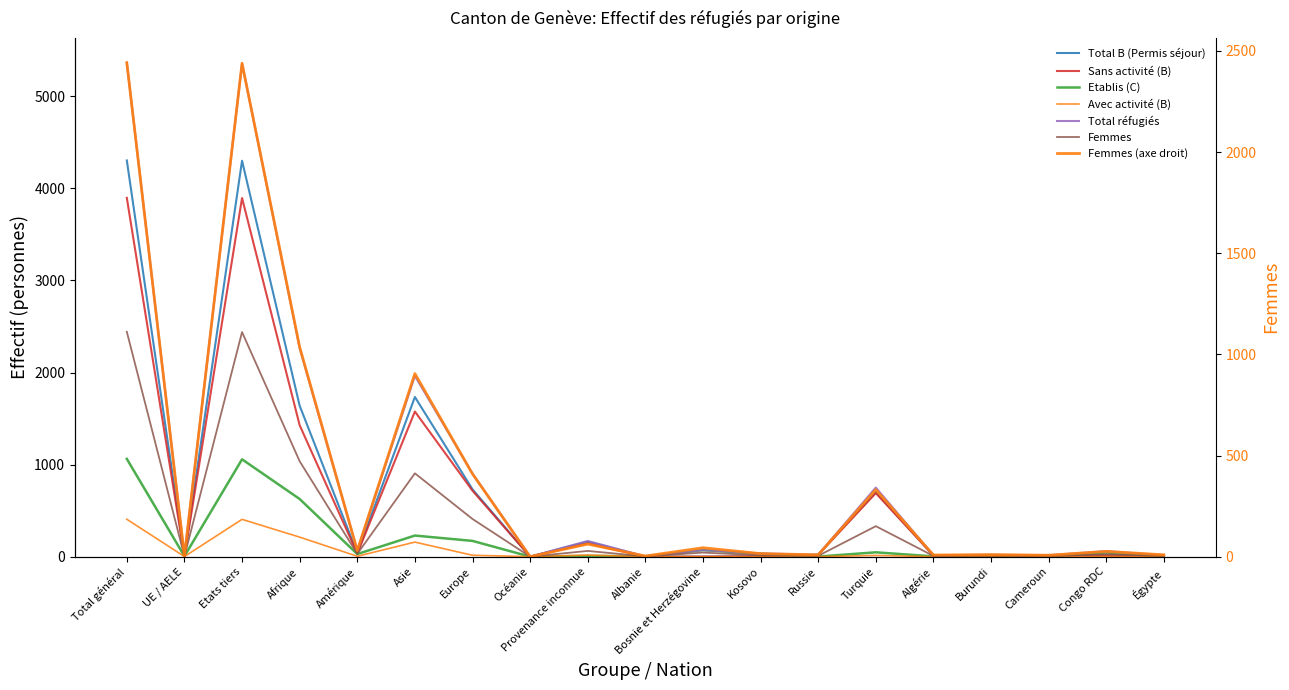

List the labels in order of Total B (Permis séjour) value, smallest first.

Océanie, Albanie, Bosnie et Herzégovine, UE / AELE, Kosovo, Cameroun, Égypte, Algérie, Congo RDC, Burundi, Russie, Amérique, Provenance inconnue, Turquie, Europe, Afrique, Asie, Etats tiers, Total général